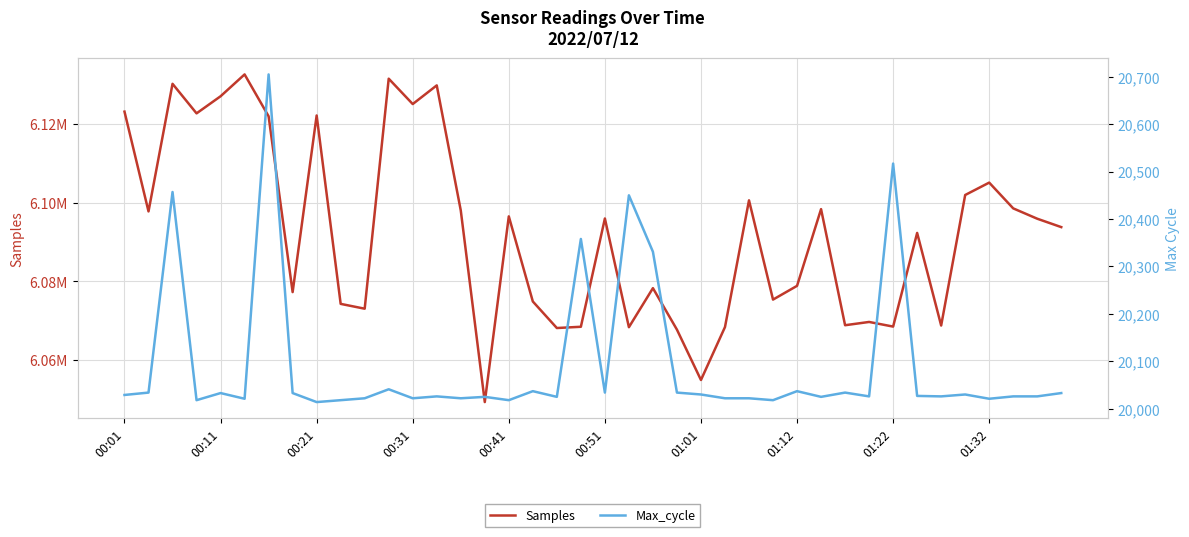

List the series in order of their overall mean, highest first.

Samples, Max_cycle